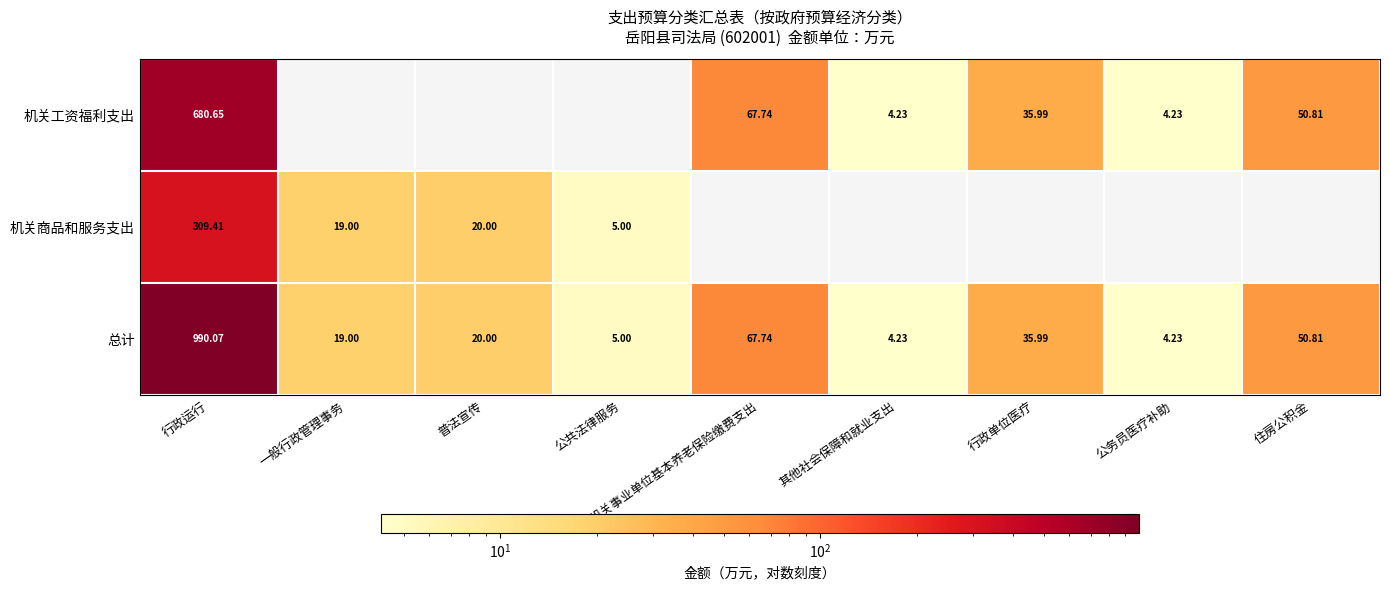

Is the value of 机关商品和服务支出 at 普法宣传 greater than the value of 机关工资福利支出 at 行政运行?

No